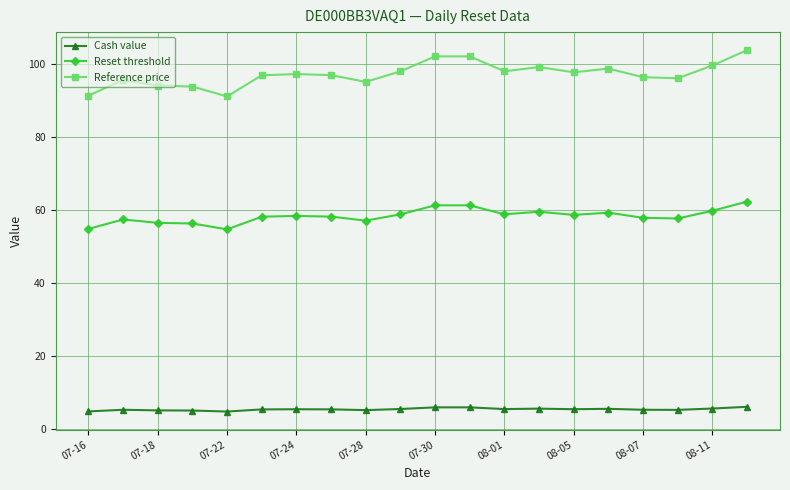

Rank the series by their maximum value, from highest to lowest.

Reference price, Reset threshold, Cash value